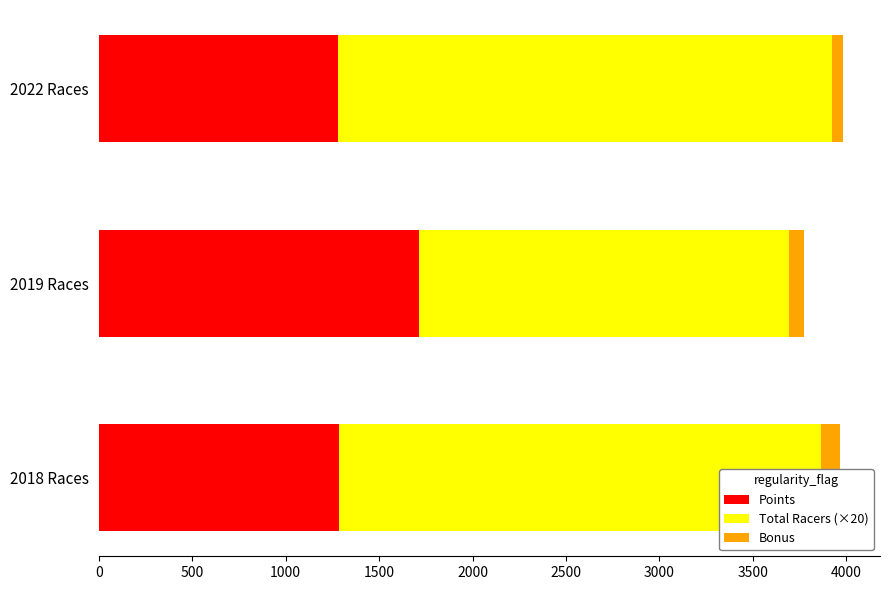

How many data points in Points are above 1286?

2